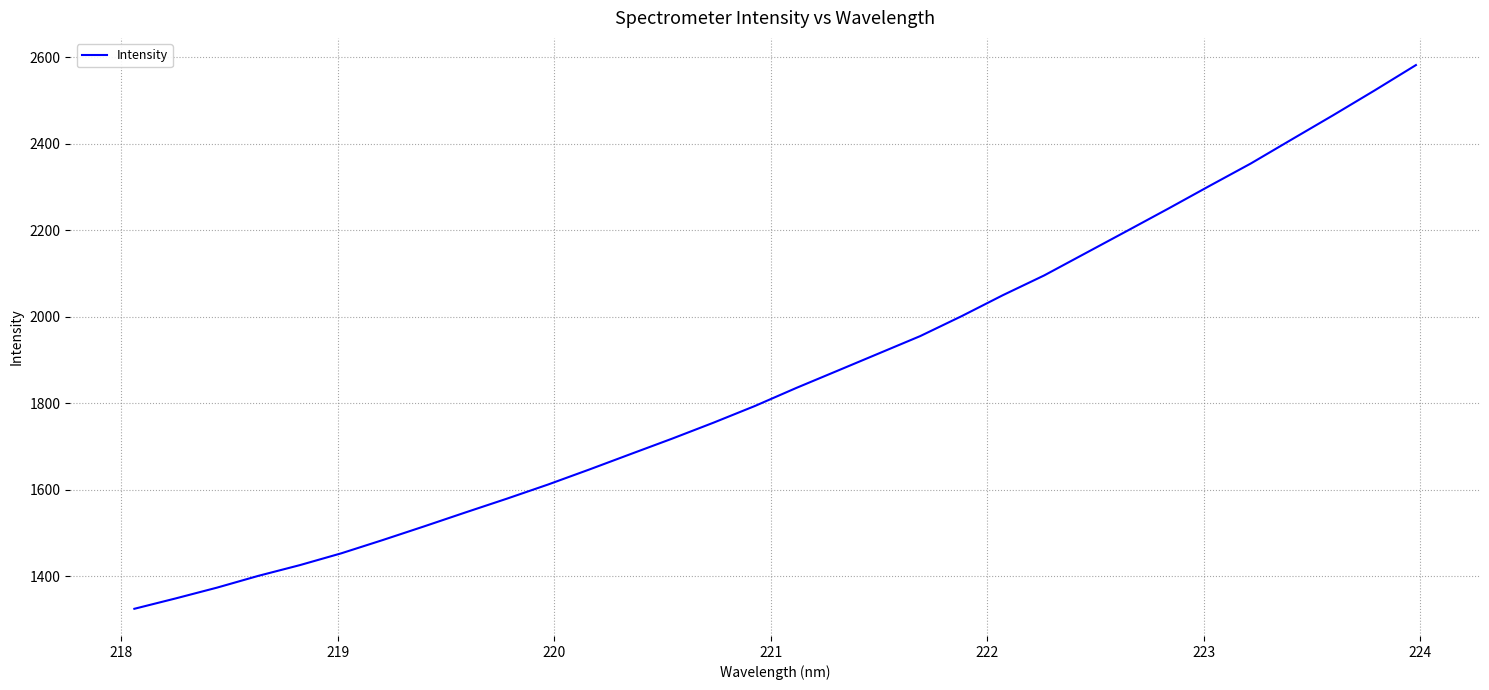

What is the smallest value displayed?

1324.4